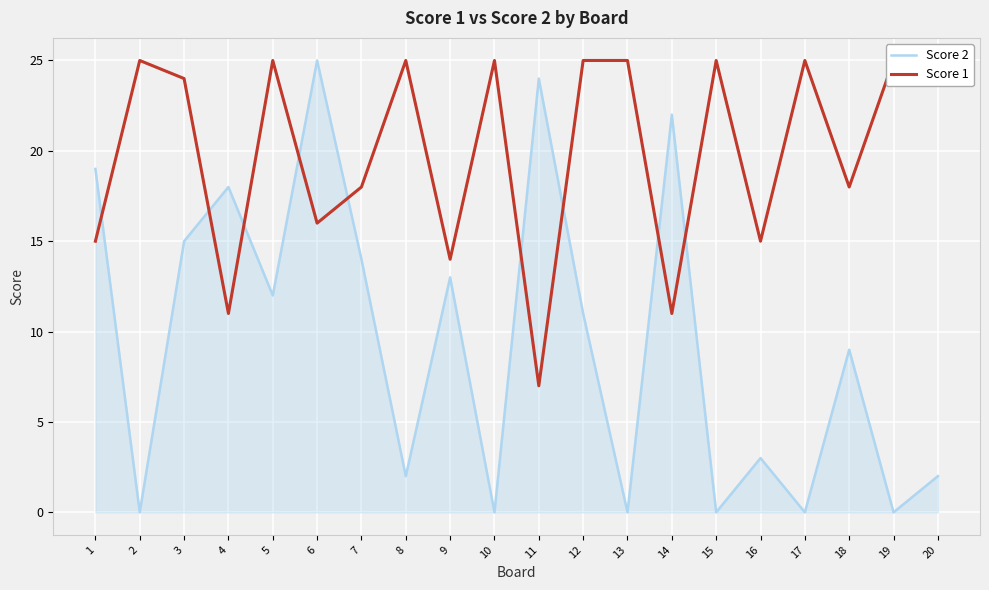

Which series changed the most between 5 and 6?

Score 2